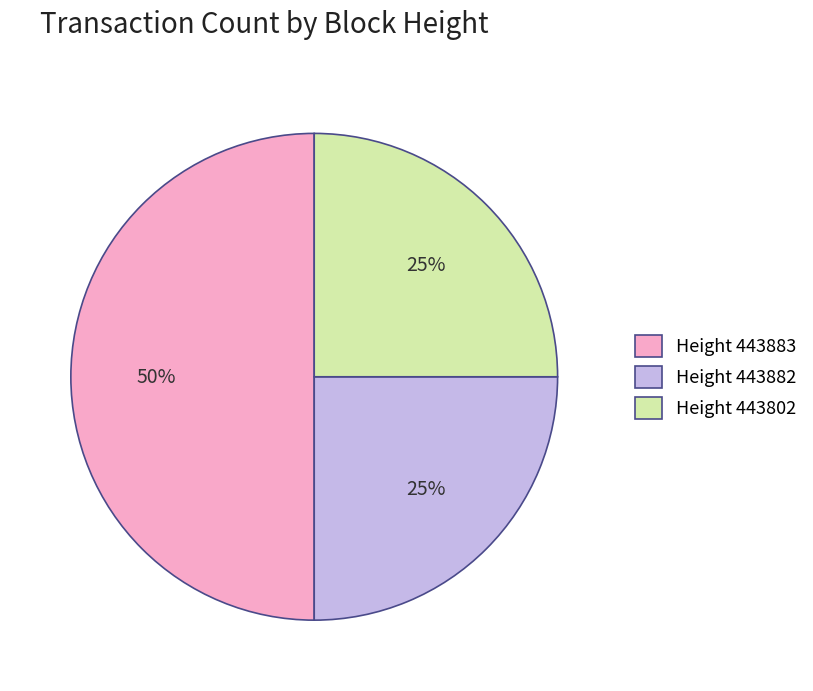

Does Height 443882 represent more than half of the total?

No